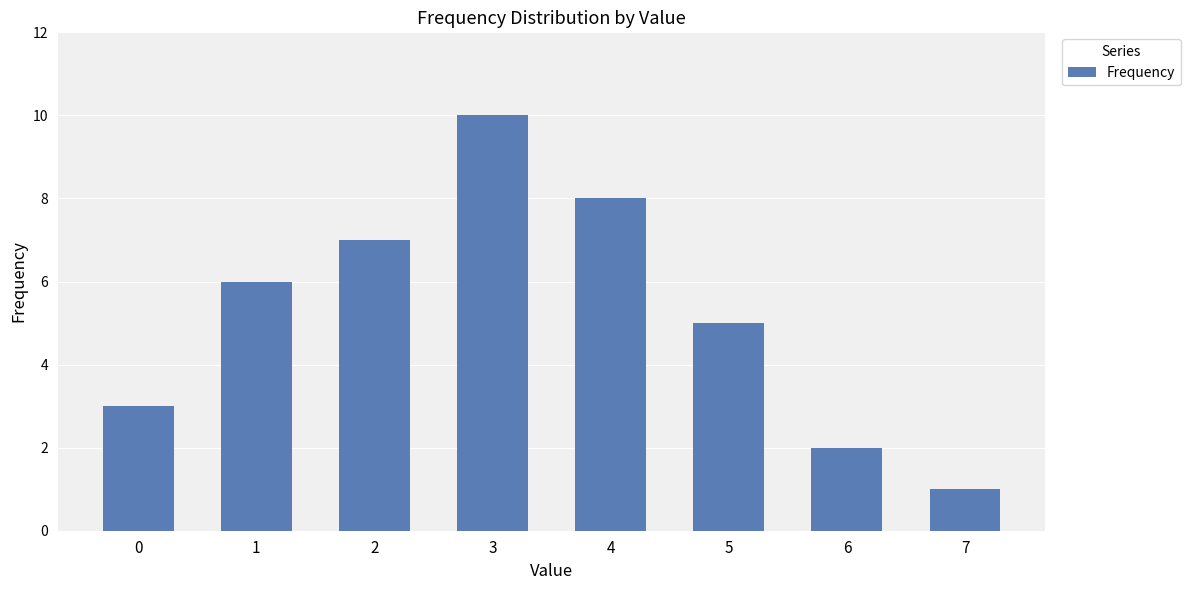

What is the average value?

5